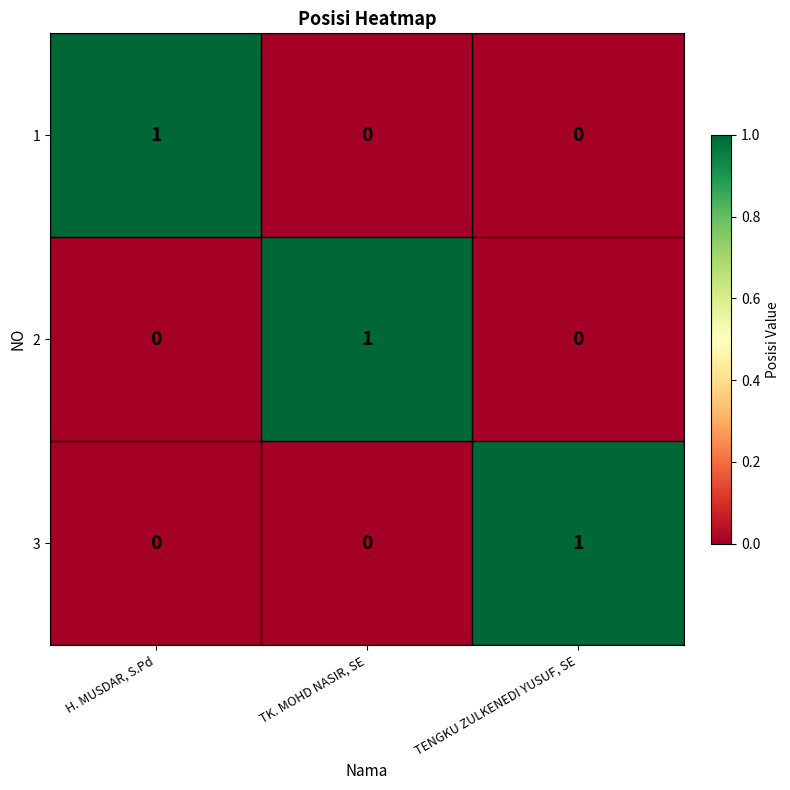

How many 1 values are between 0 and 1?

3